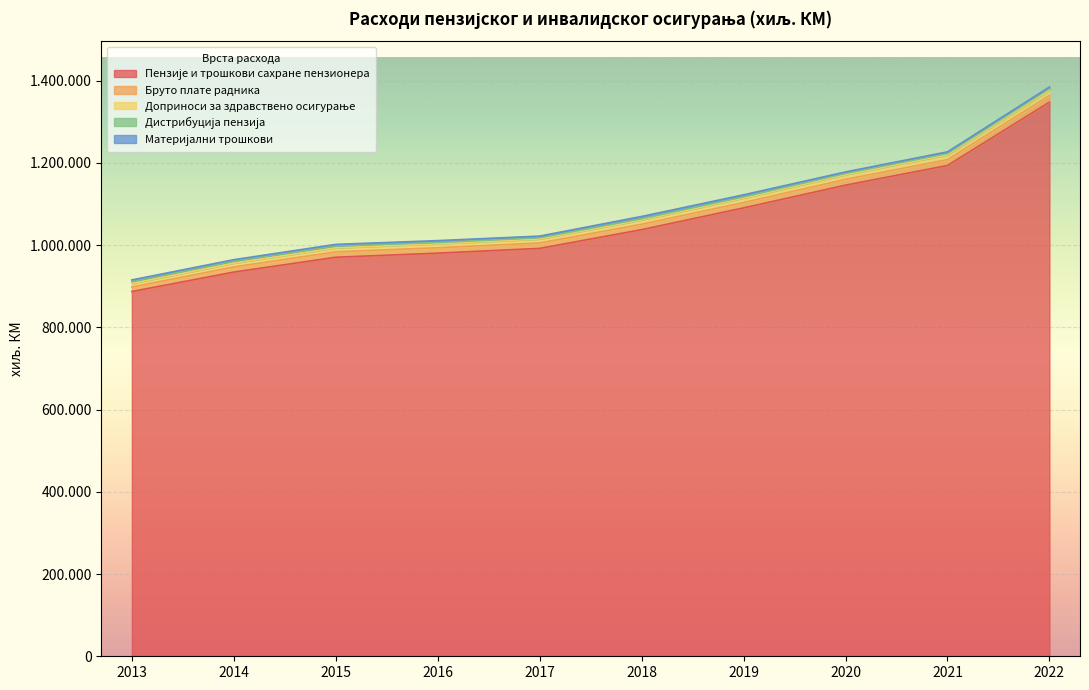

True or false: Дистрибуција пензија has a value of 4835 at 2013.

True